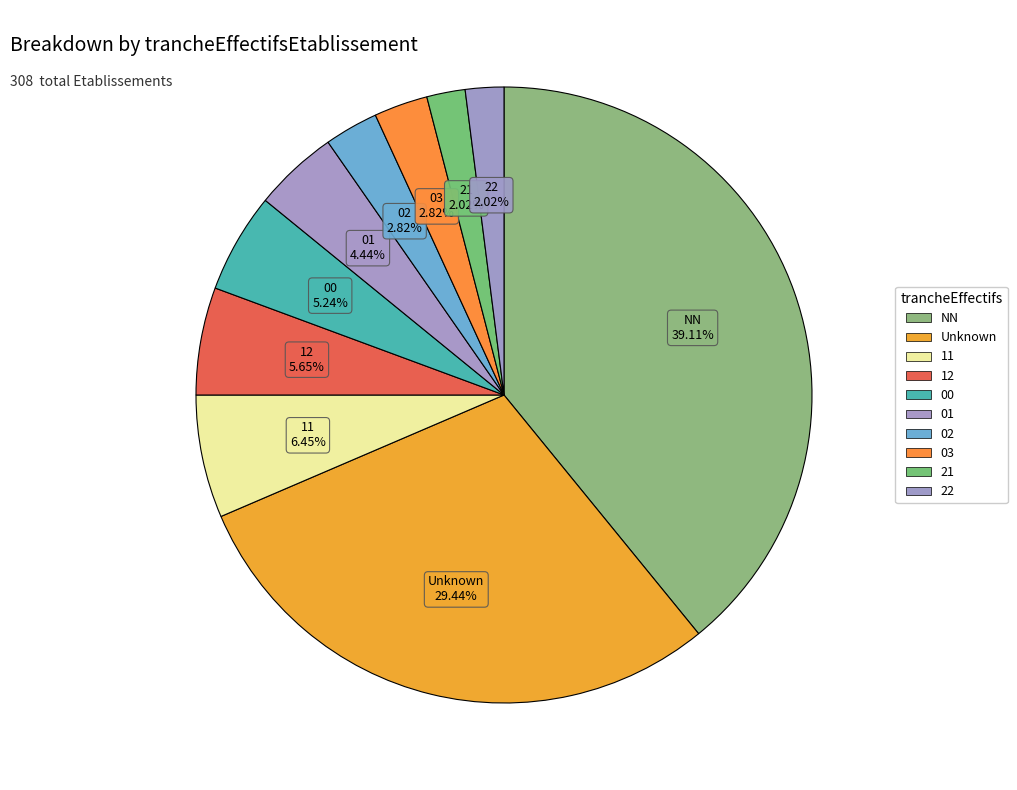

How many slices are in this pie chart?

10